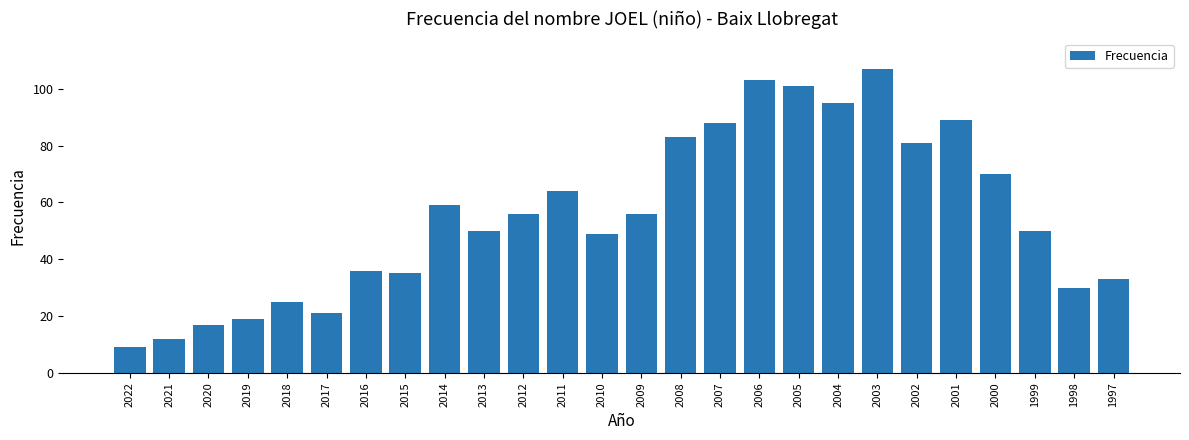

Is it true that the value at 2011 is 19?

False